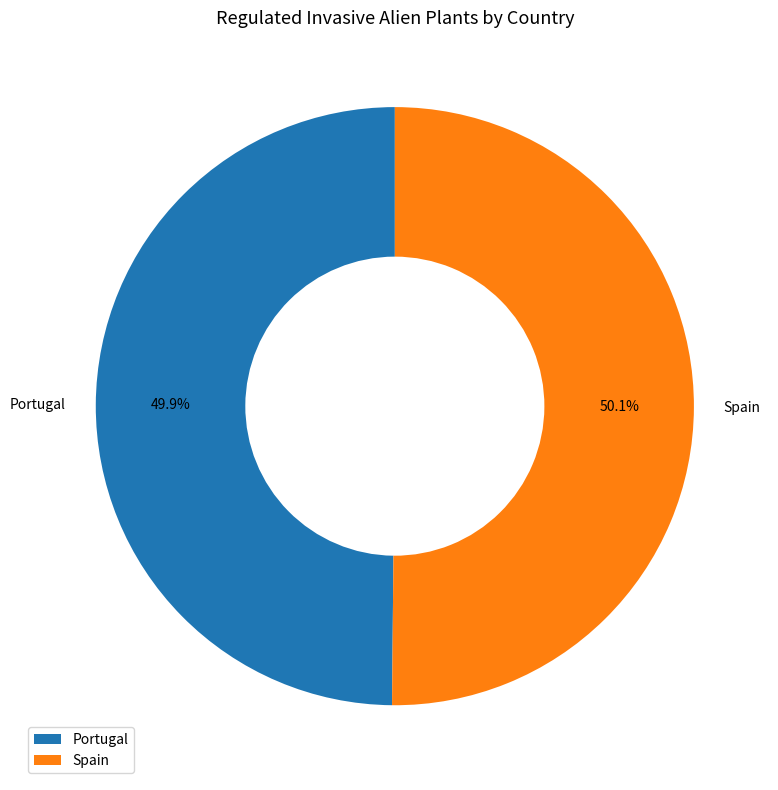

Approximately how many times larger is the value at Spain compared to Portugal?

1.0